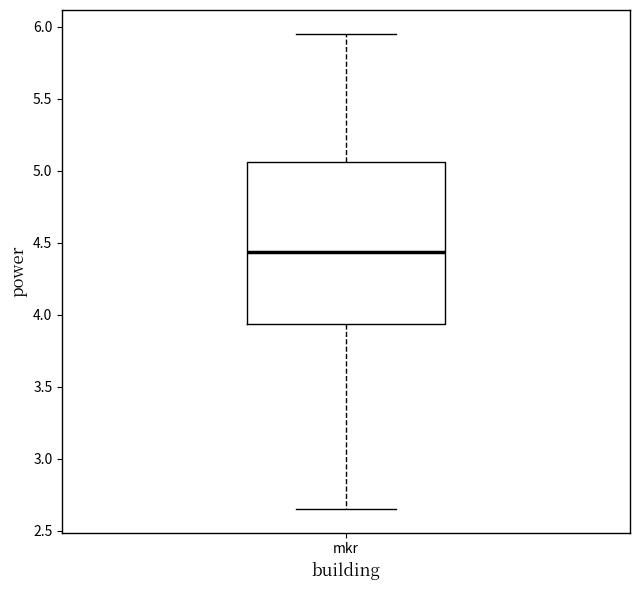

Where does the lower whisker of the box for mkr end on the y-axis? The values are not printed on the chart, so give them approximately, as read against the axis.

2.65